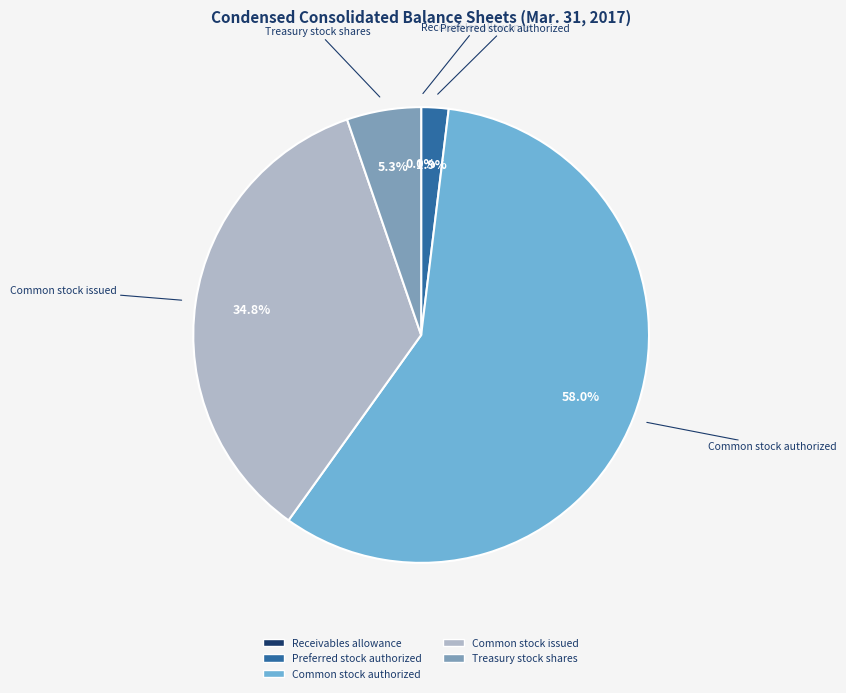

Is there any slice that represents more than half of the pie?

Yes